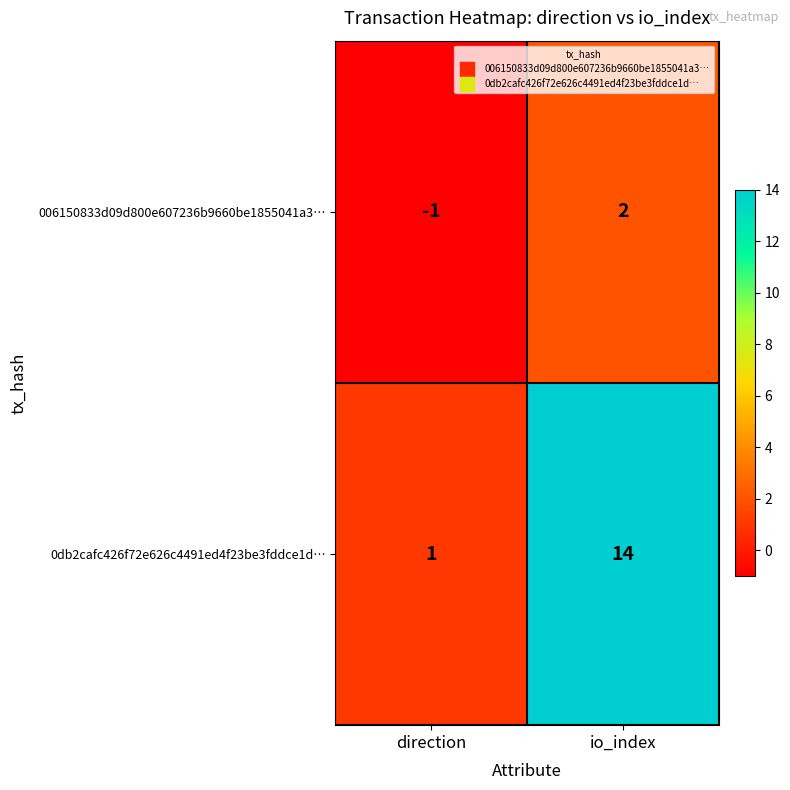

What is the highest value of the 0db2cafc426f72e626c4491ed4f23be3fddce1d… series?

14